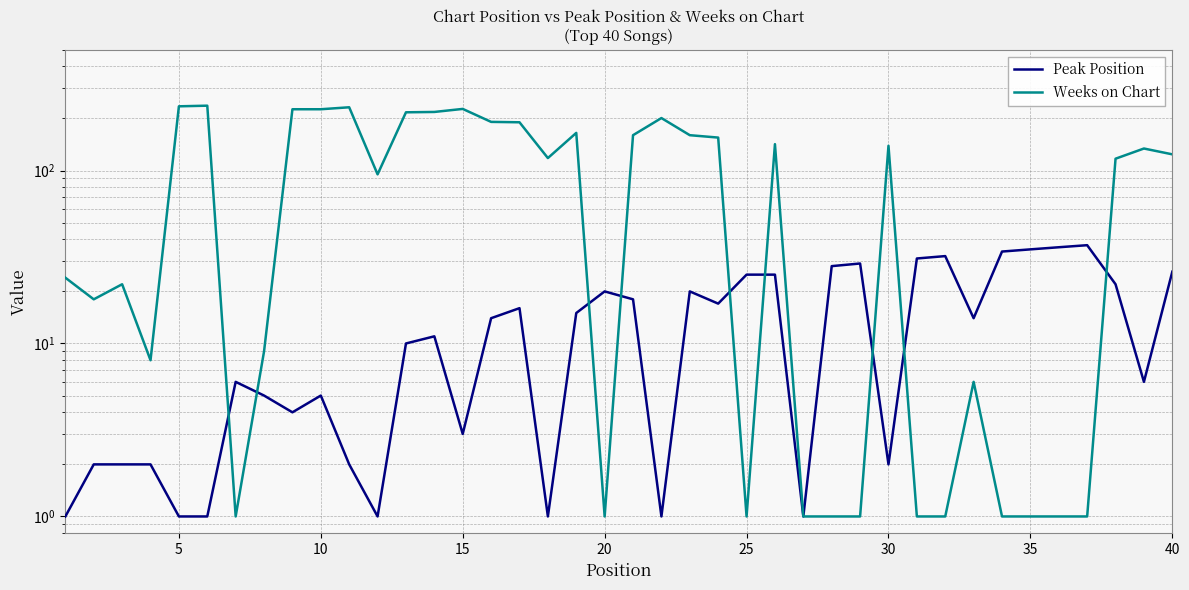

How many categories are shown in the chart?

40